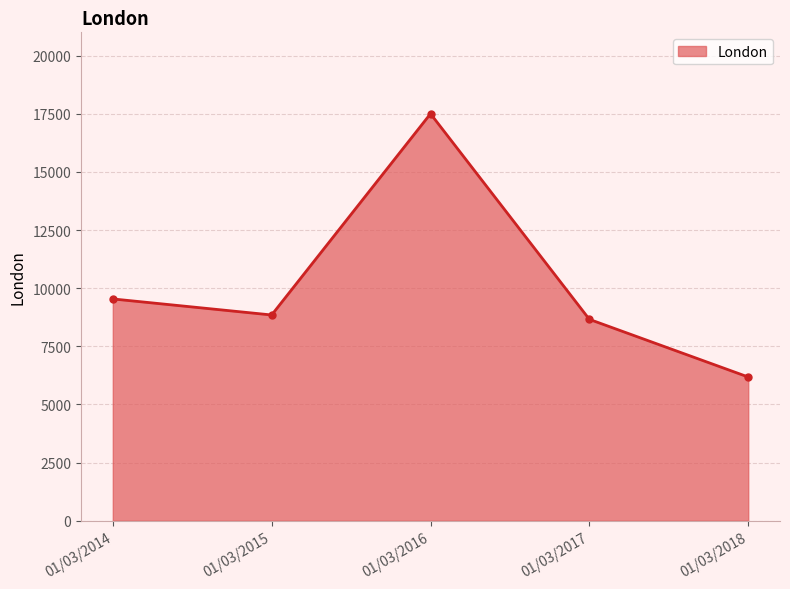

What is the sum of the values at 01/03/2016 and 01/03/2017?

26160